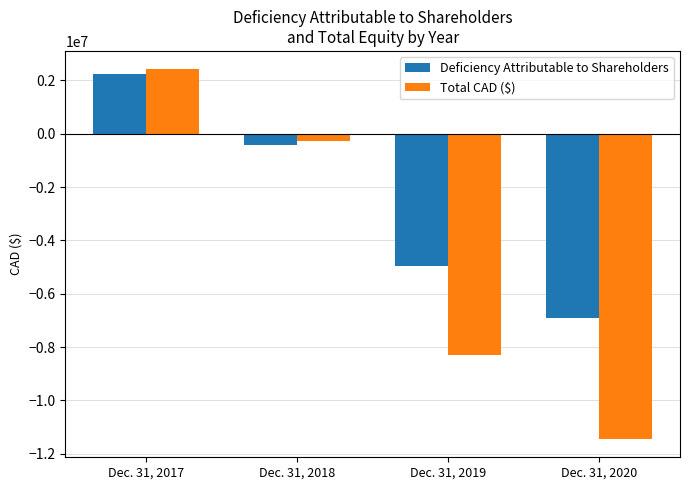

What is the lowest value of the Deficiency Attributable to Shareholders series?

-6911132